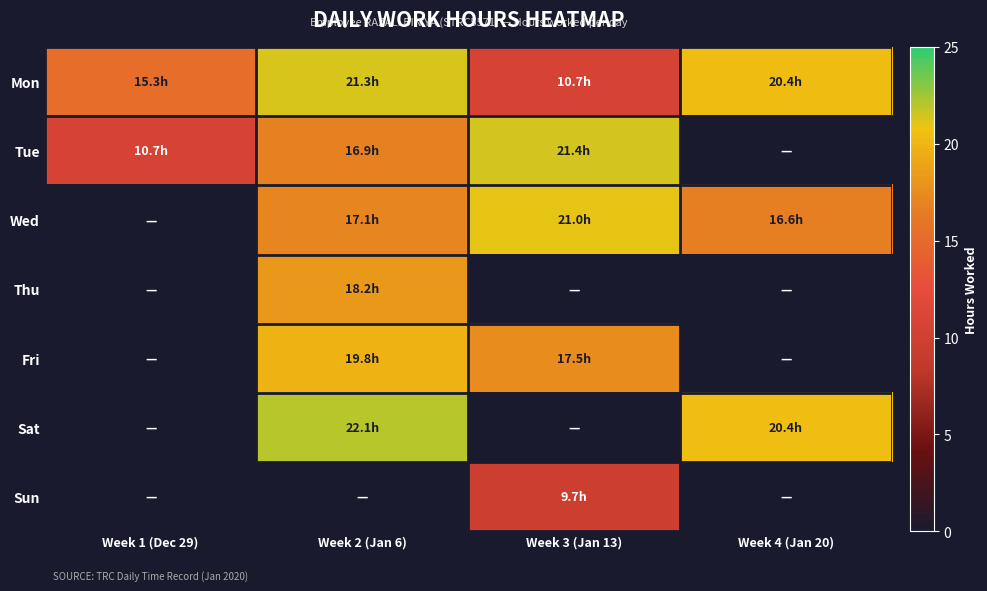

At how many categories does at least one series exceed 17?

3